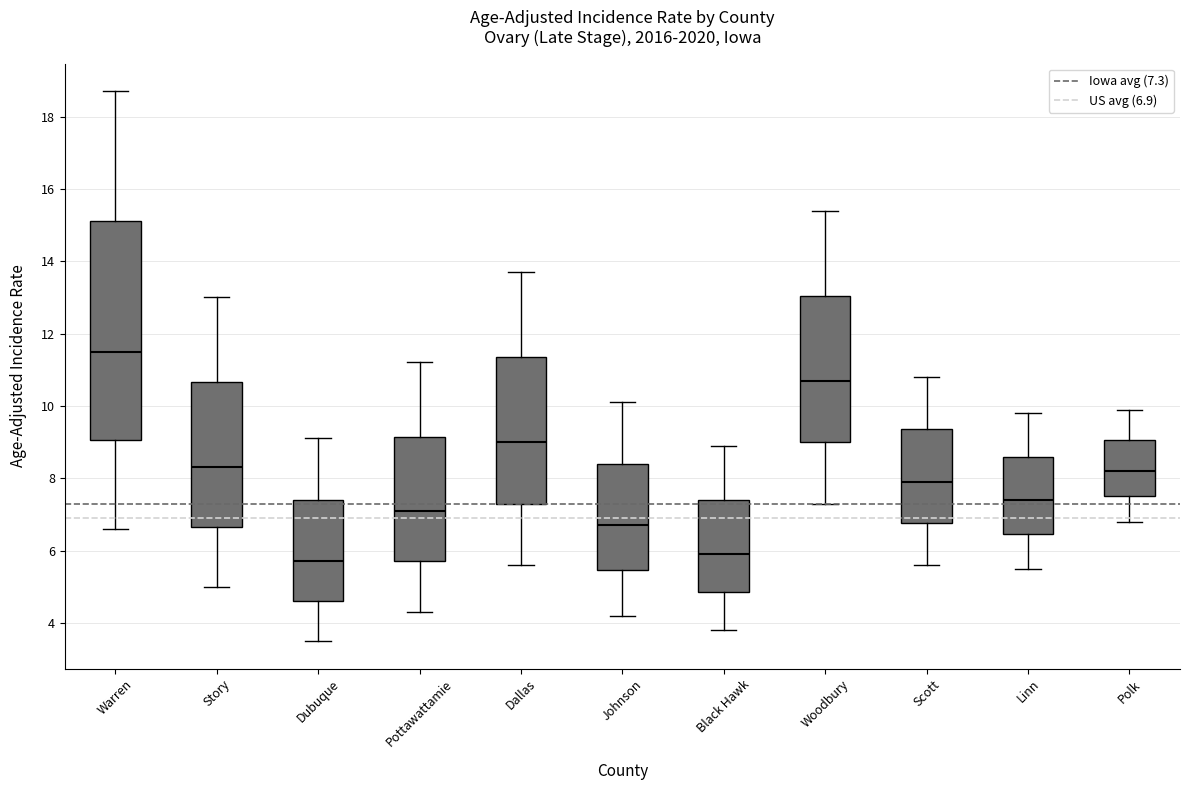

Reading left to right, read every box against the y-axis: the position of its median line, the range the box covers, and the ends of its whiskers. The values are not printed on the chart, so give them approximately, as read against the axis.

Warren: median 11.6, box 9.0 to 15.2, whiskers 6.6 to 18.8
Story: median 8.4, box 6.6 to 10.6, whiskers 5.0 to 13.0
Dubuque: median 5.8, box 4.6 to 7.4, whiskers 3.6 to 9.2
Pottawattamie: median 7.2, box 5.8 to 9.2, whiskers 4.4 to 11.2
Dallas: median 9.0, box 7.4 to 11.4, whiskers 5.6 to 13.8
Johnson: median 6.8, box 5.4 to 8.4, whiskers 4.2 to 10.2
Black Hawk: median 6.0, box 4.8 to 7.4, whiskers 3.8 to 9.0
Woodbury: median 10.8, box 9.0 to 13.0, whiskers 7.4 to 15.4
Scott: median 8.0, box 6.8 to 9.4, whiskers 5.6 to 10.8
Linn: median 7.4, box 6.4 to 8.6, whiskers 5.6 to 9.8
Polk: median 8.2, box 7.6 to 9.0, whiskers 6.8 to 10.0